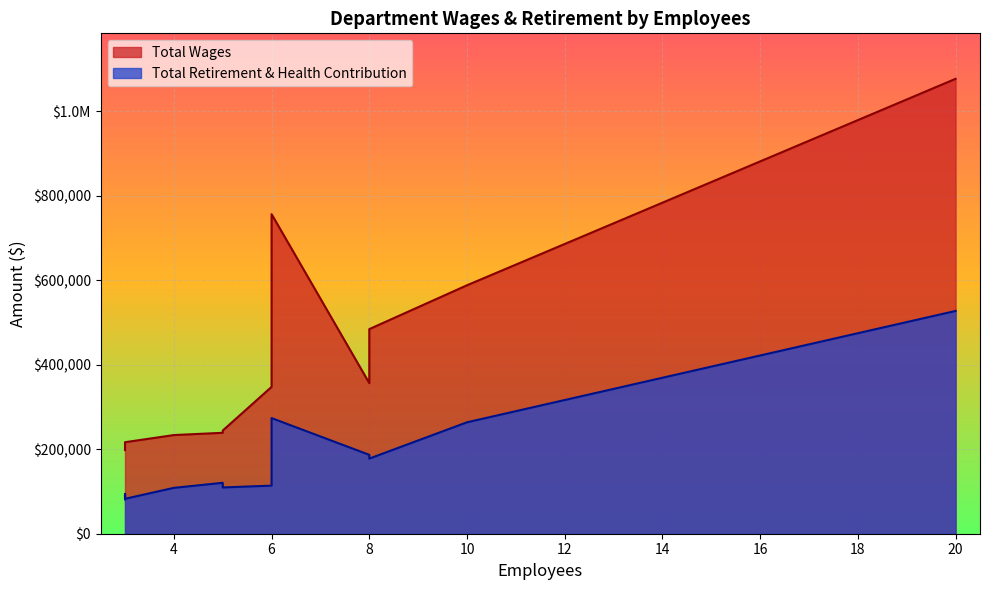

What is the minimum value shown in the chart?

81232